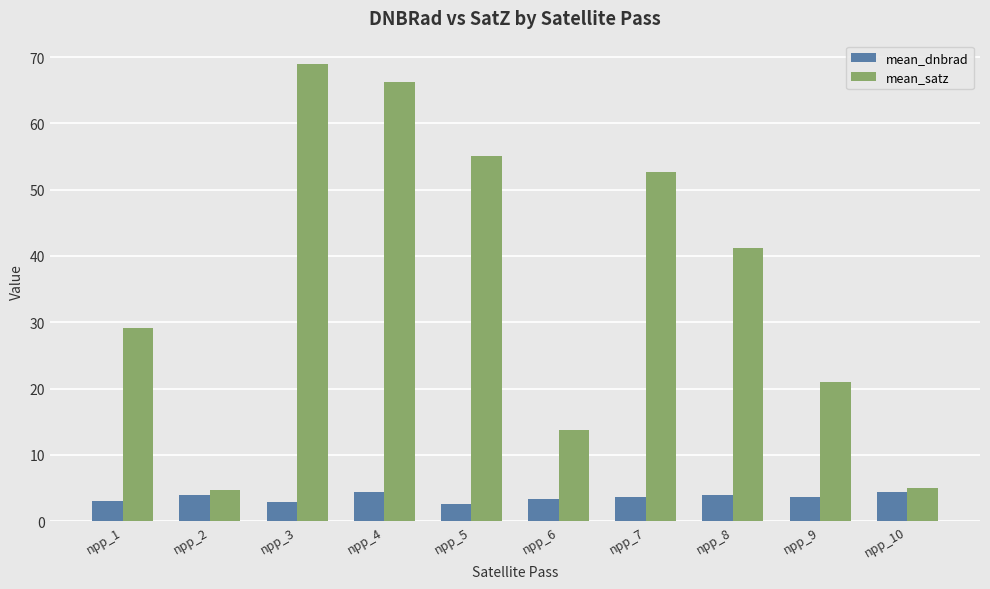

Which category has the highest value across all series?

npp_3